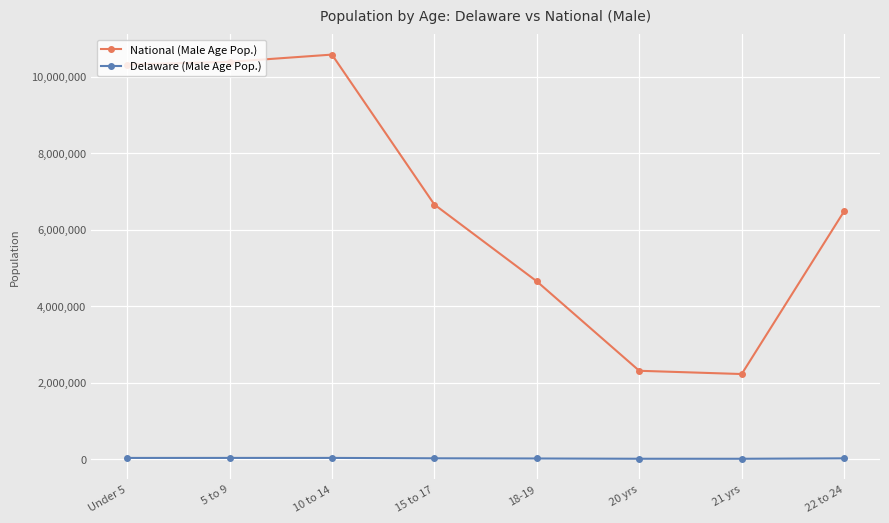

How many interior local peaks does the National (Male Age Pop.) series have?

1